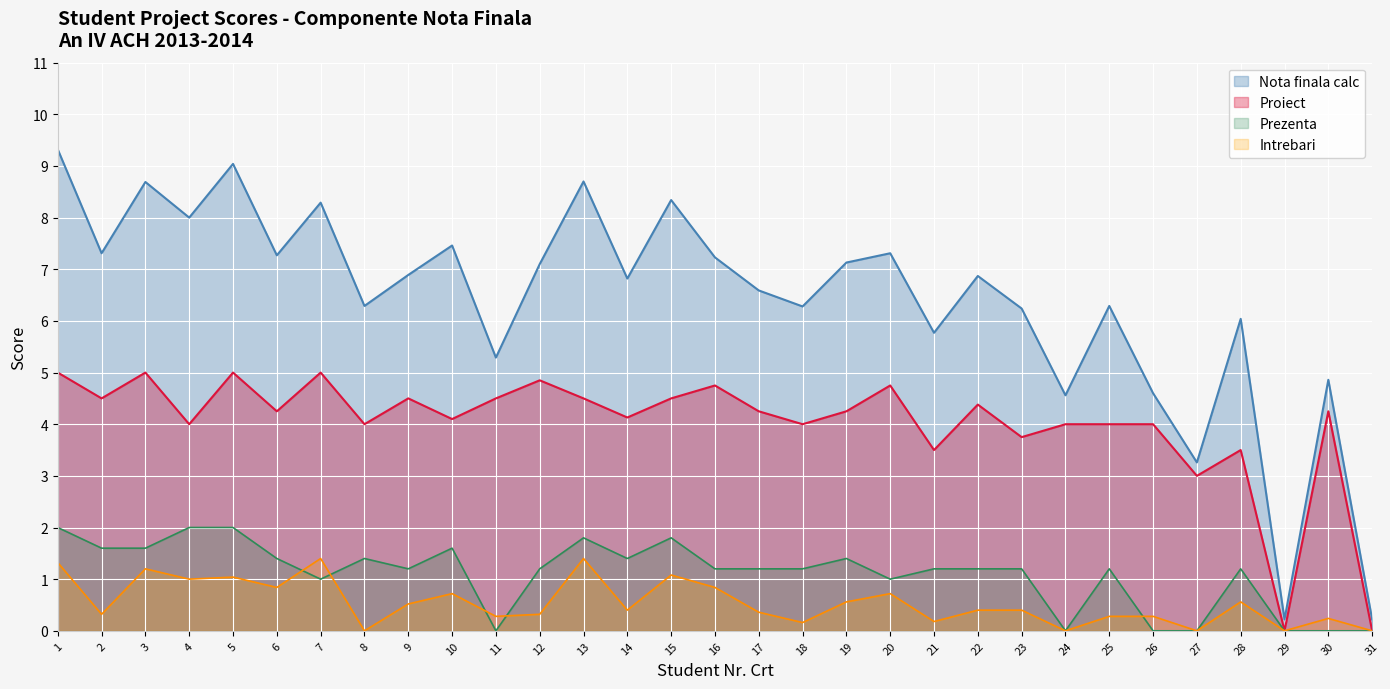

What is the value of the Nota finala calc point at the 8th from the left?

6.3